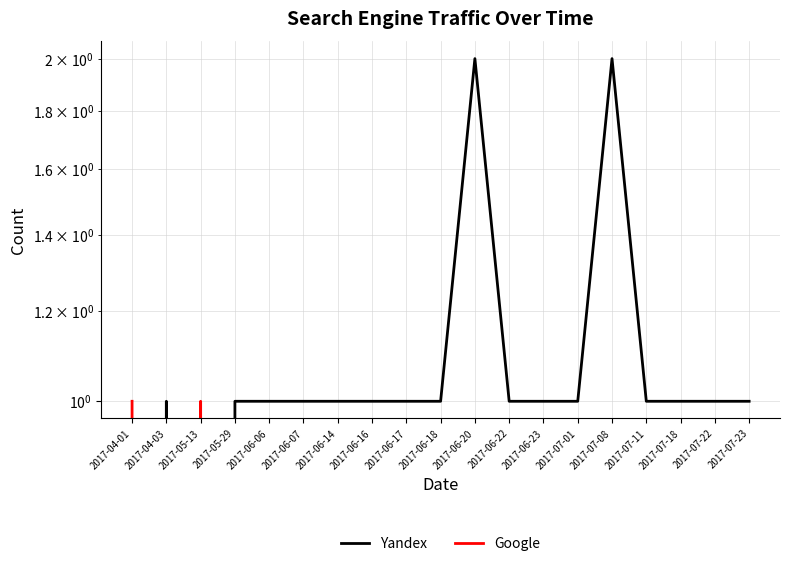

Reading left to right, transcribe all the data shown in this chart.

Yandex: 0	1	0	1	1	1	1	1	1	1	2	1	1	1	2	1	1	1	1
Google: 1	0	1	0	0	0	0	0	0	0	0	0	0	0	0	0	0	0	0